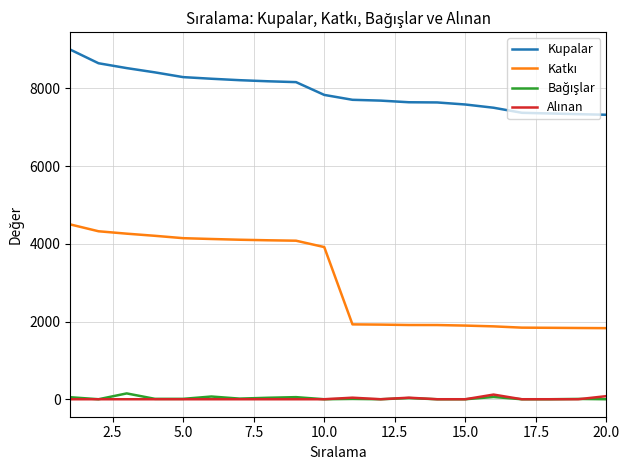

What is the minimum value for Kupalar?

7323